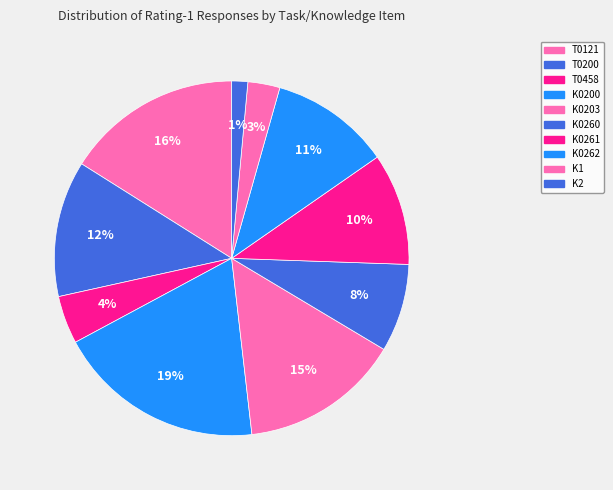

Which slice is the largest?

K0200